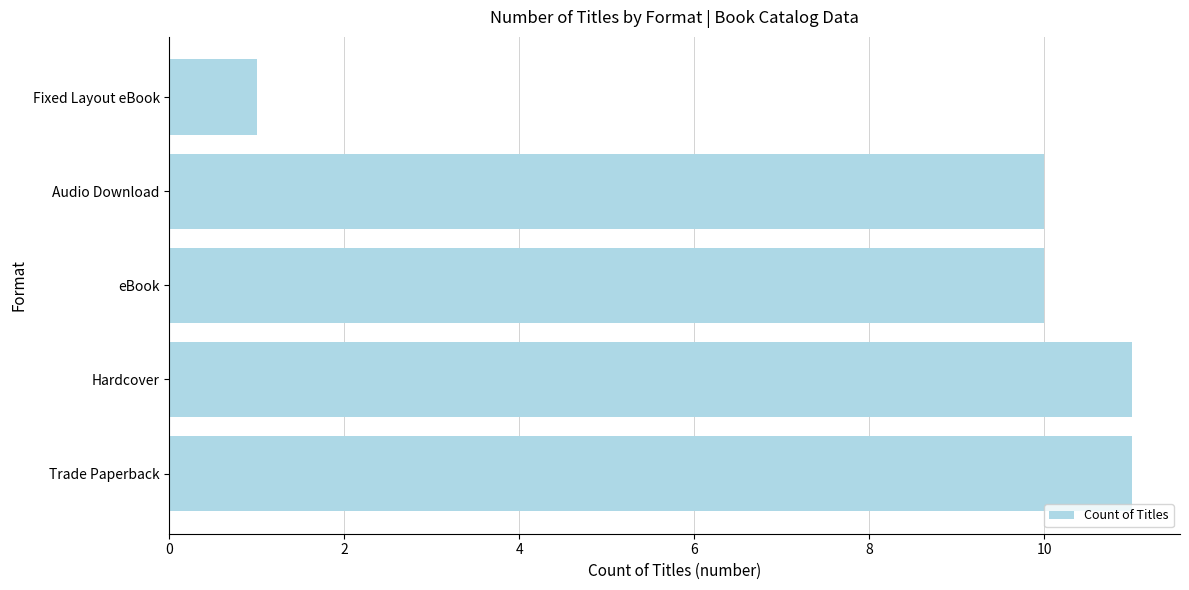

Approximately how many times larger is the value at Hardcover compared to Trade Paperback?

1.0